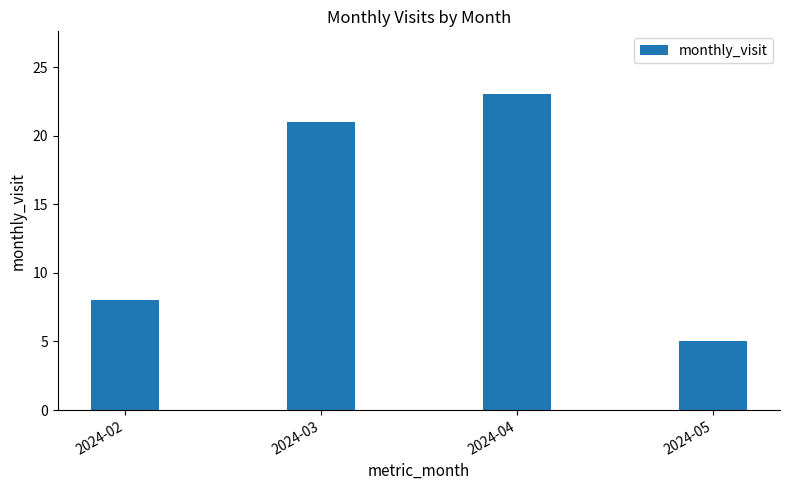

Reading left to right, what are all the values shown in this chart?

2024-02=8	2024-03=21	2024-04=23	2024-05=5